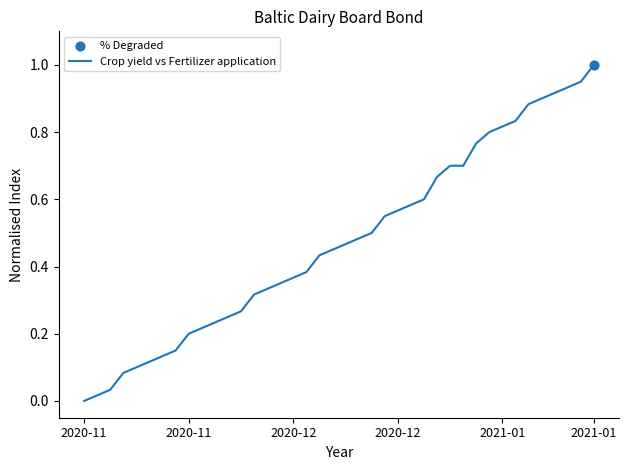

Does the chart have visible grid lines?

No